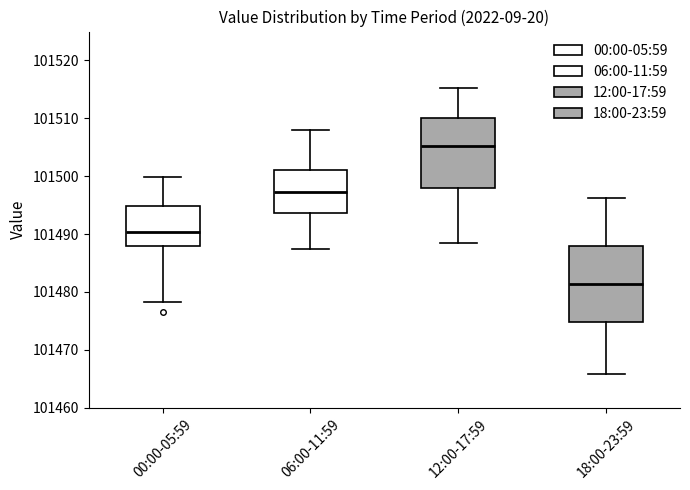

Reading left to right, read every box against the y-axis: the position of its median line, the range the box covers, and the ends of its whiskers. The values are not printed on the chart, so give them approximately, as read against the axis.

00:00-05:59: median 101490, box 101488 to 101495, whiskers 101478 to 101500
06:00-11:59: median 101497, box 101494 to 101501, whiskers 101487 to 101508
12:00-17:59: median 101505, box 101498 to 101510, whiskers 101489 to 101515
18:00-23:59: median 101481, box 101475 to 101488, whiskers 101466 to 101496